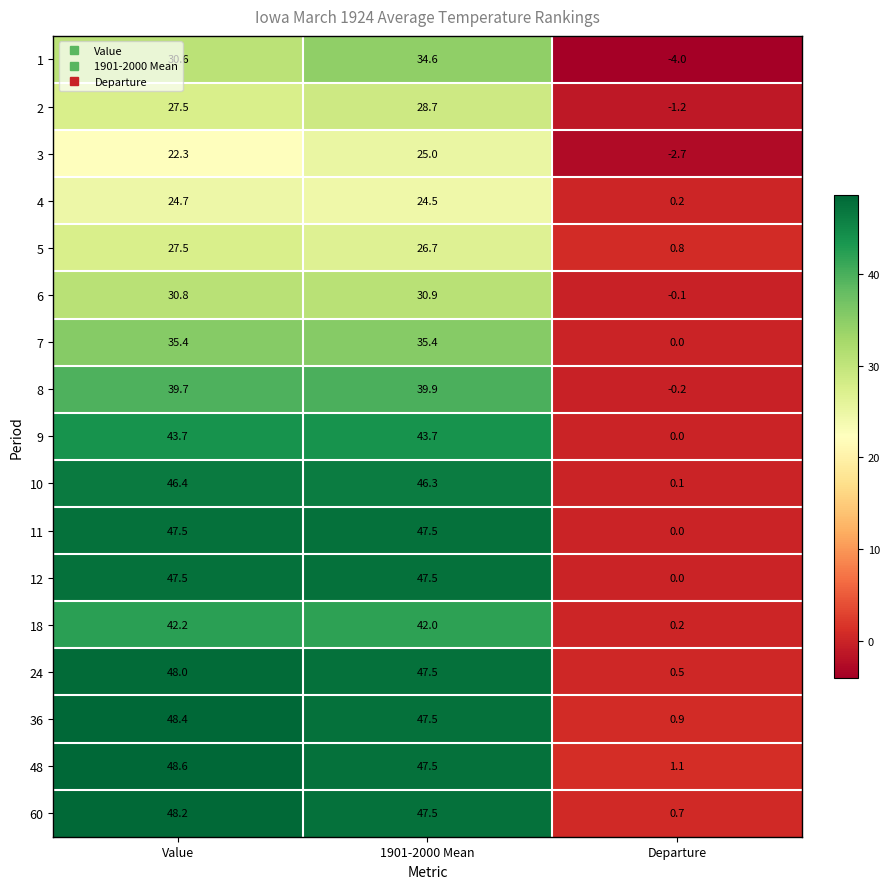

True or false: 3 has a value of 37.5 at Value.

False